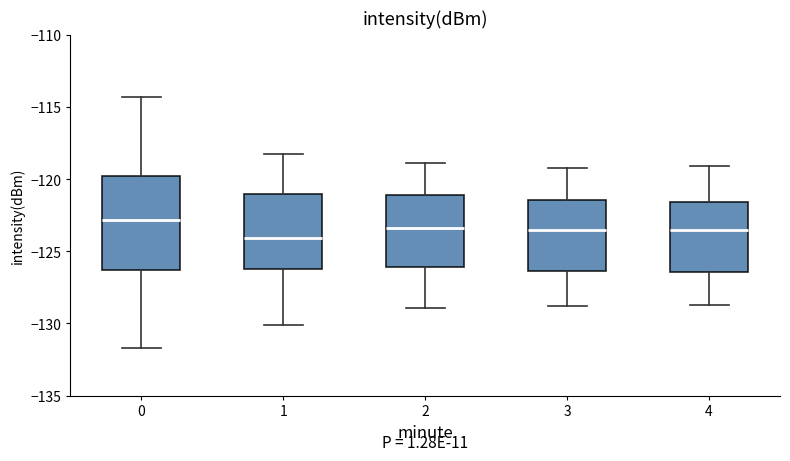

Which box is the tallest, from its lower edge to its upper edge?

0